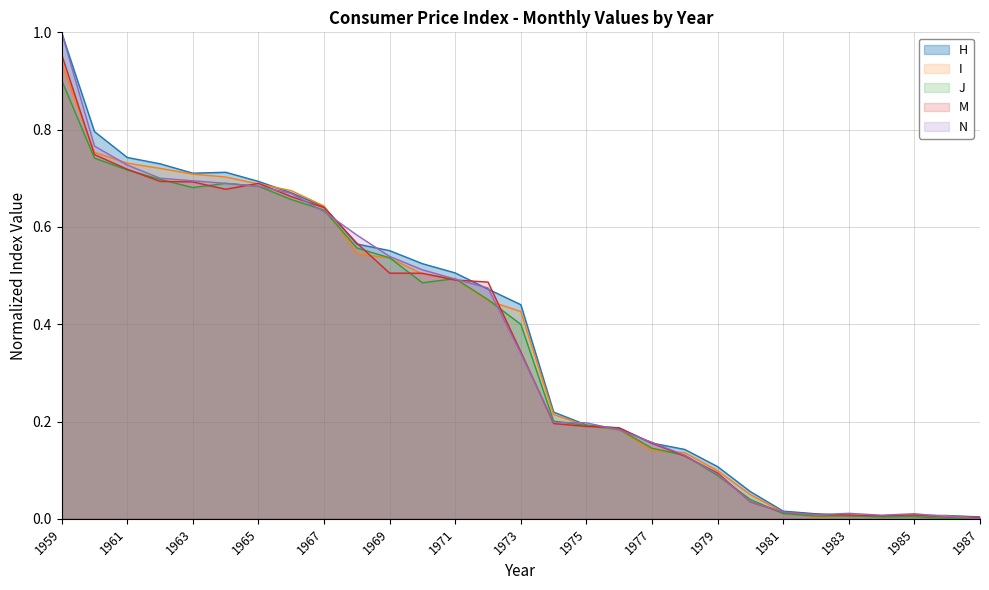

List the labels in order of I value, smallest first.

1987, 1982, 1984, 1986, 1983, 1985, 1981, 1980, 1979, 1978, 1977, 1976, 1975, 1974, 1973, 1972, 1971, 1970, 1969, 1968, 1967, 1966, 1965, 1964, 1963, 1962, 1961, 1960, 1959